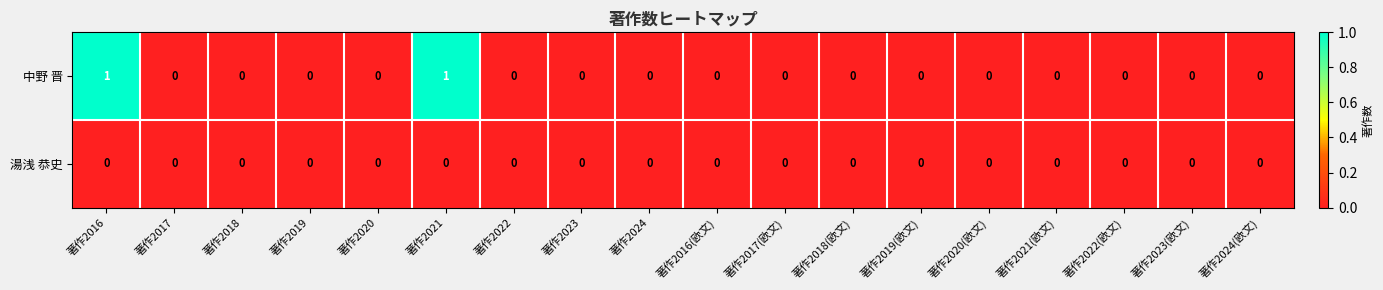

Which series has the largest total across all categories?

中野 晋